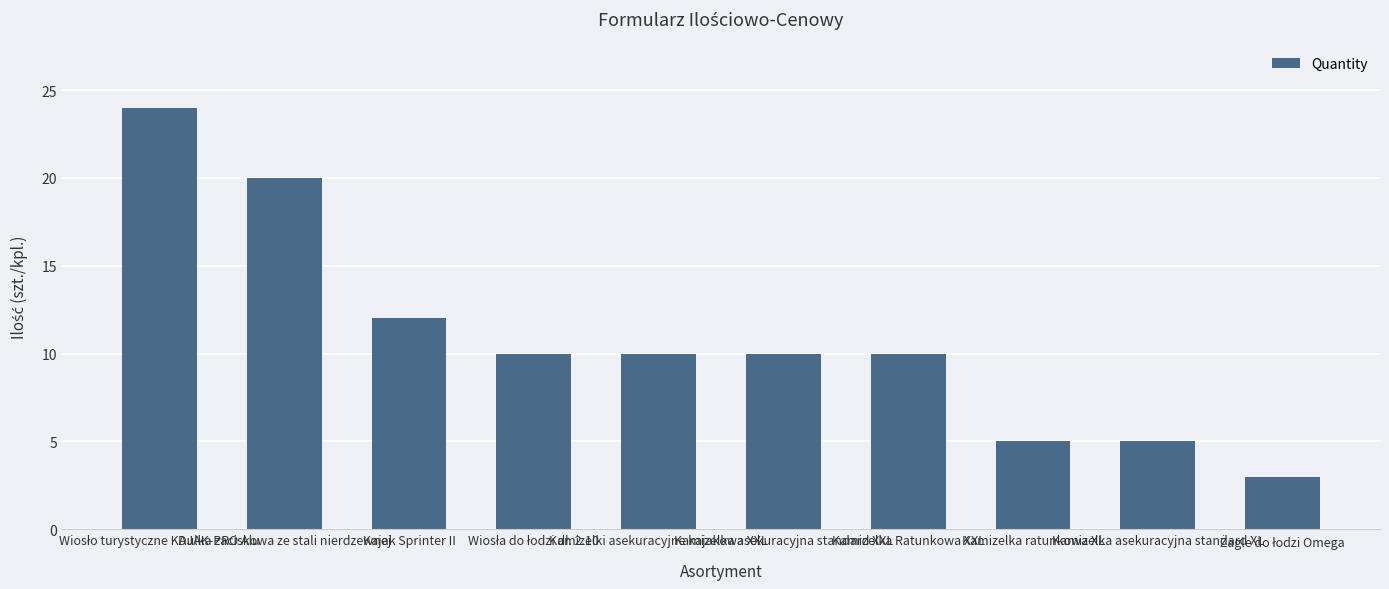

What is the minimum value shown in the chart?

3